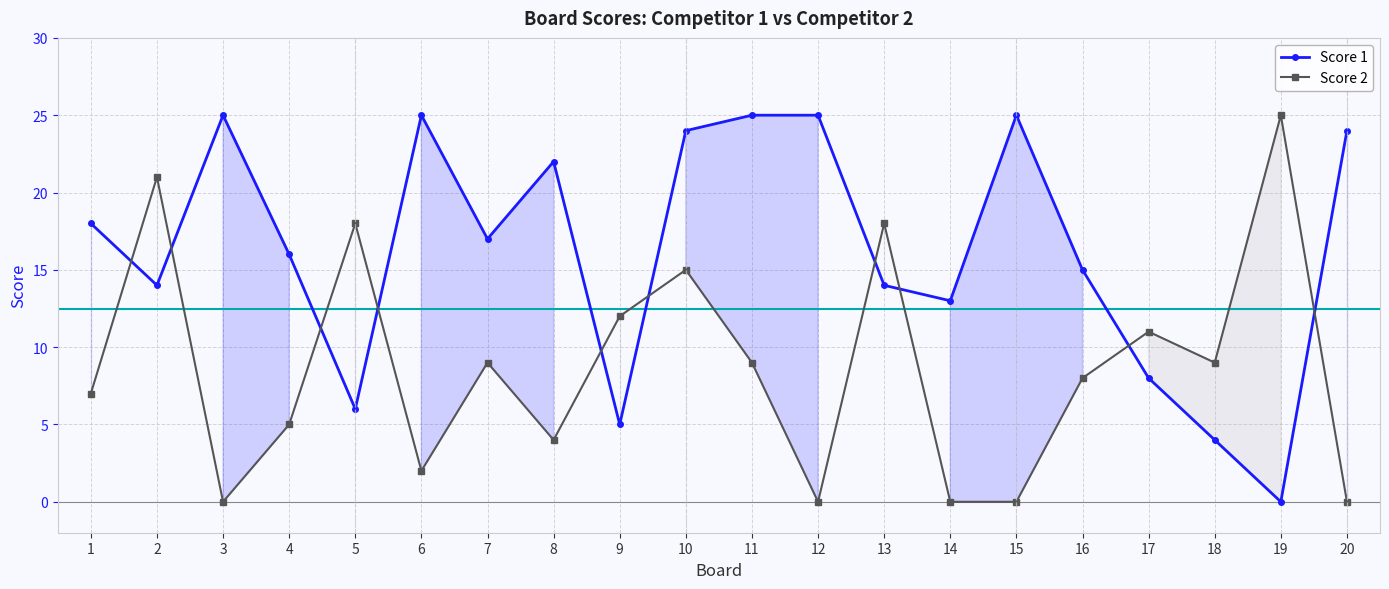

Which series has the largest total across all categories?

Score 1